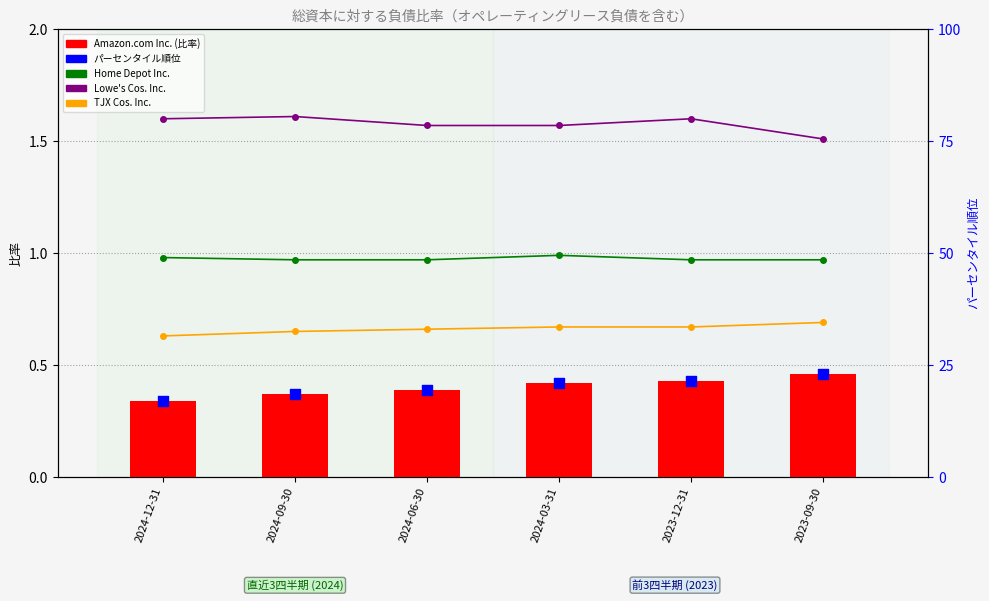

What is the total value across all series at 2024-12-31?

20.6